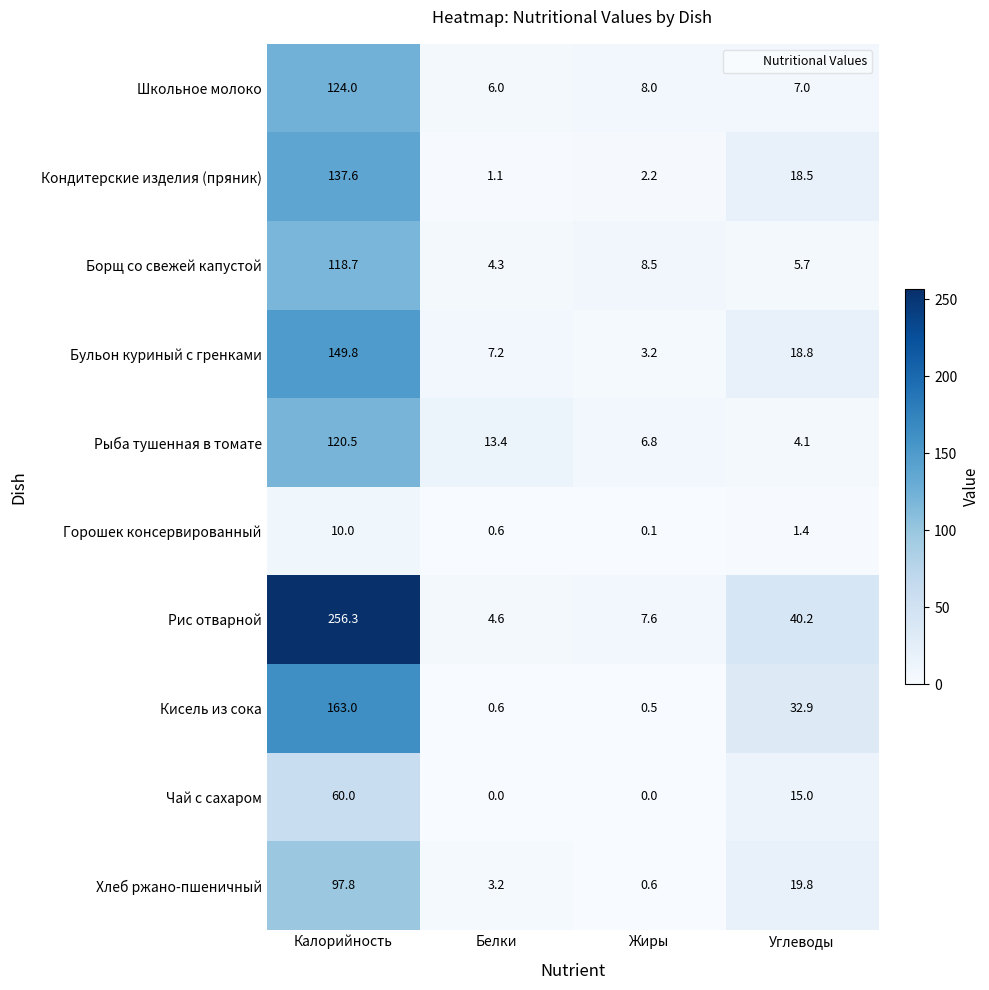

Where is Рис отварной nearest to the value 130?

Углеводы